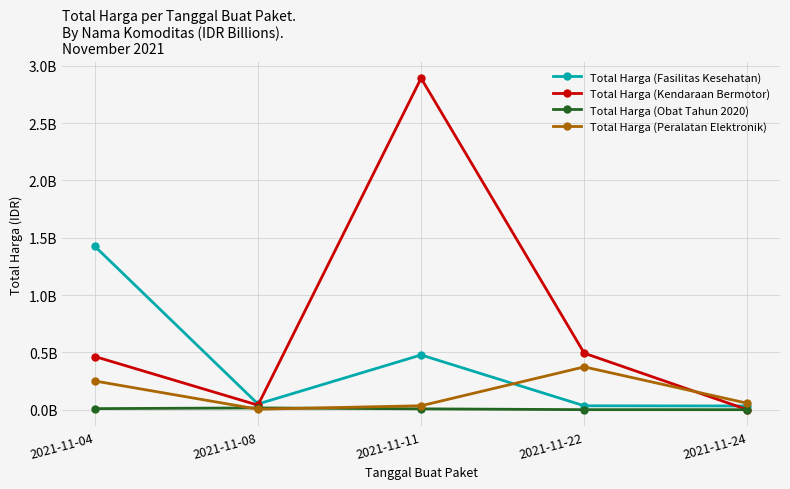

Reading left to right, list all the values displayed in this chart.

Total Harga (Fasilitas Kesehatan): 1.4	0.0	0.5	0.0	0.0
Total Harga (Kendaraan Bermotor): 0.5	0.0	2.9	0.5	0.0
Total Harga (Obat Tahun 2020): 0.0	0.0	0.0	0.0	0.0
Total Harga (Peralatan Elektronik): 0.3	0.0	0.0	0.4	0.1